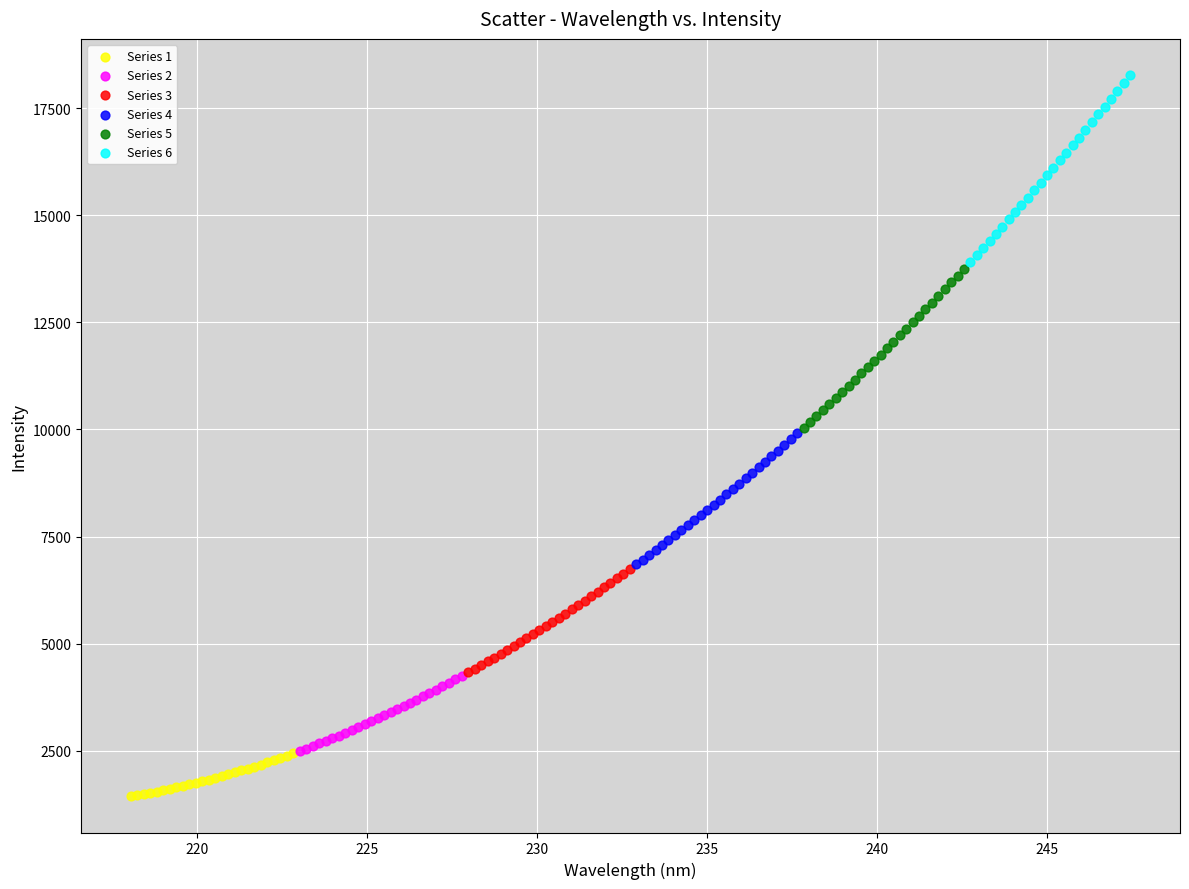

Which series reaches the minimum Y coordinate?

Series 1